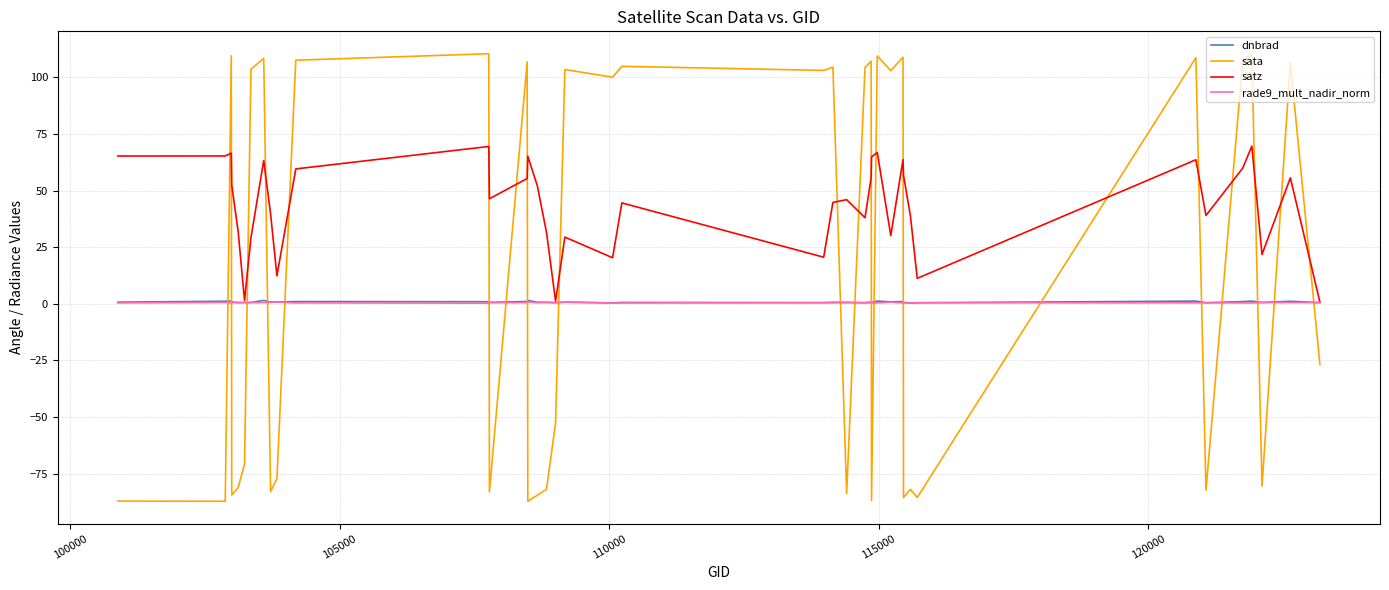

Which series ends up on top after the final intersection of dnbrad and sata?

dnbrad